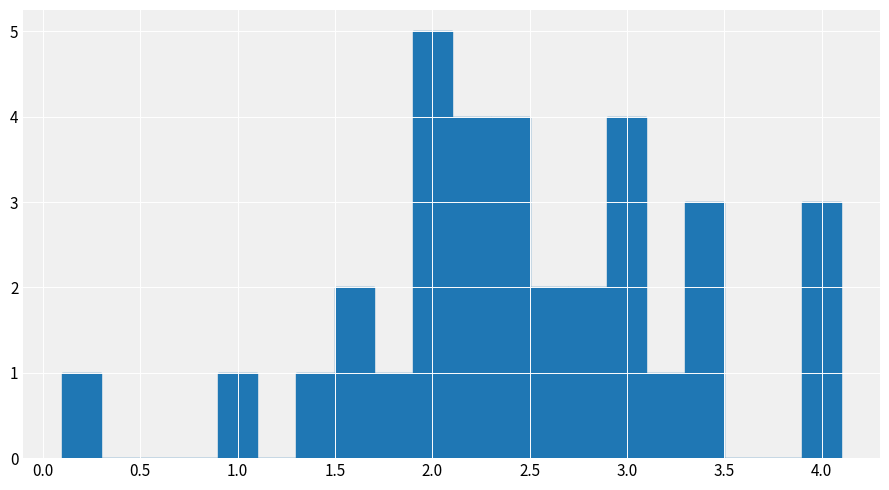

Over which range of the x-axis is the bar tallest?

1.9 to 2.1